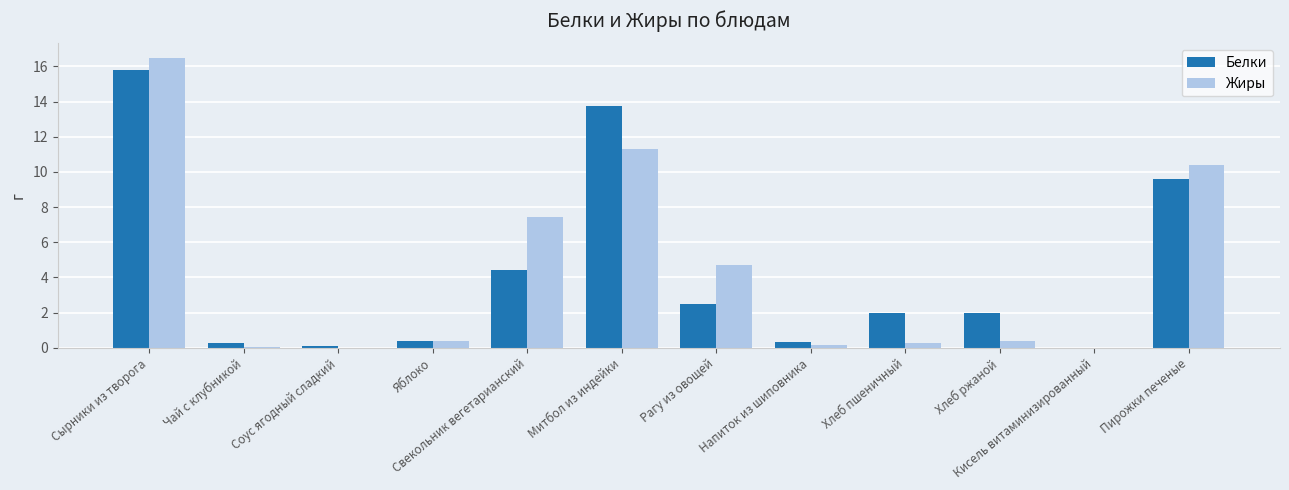

What are all the series names shown in the legend?

Белки, Жиры